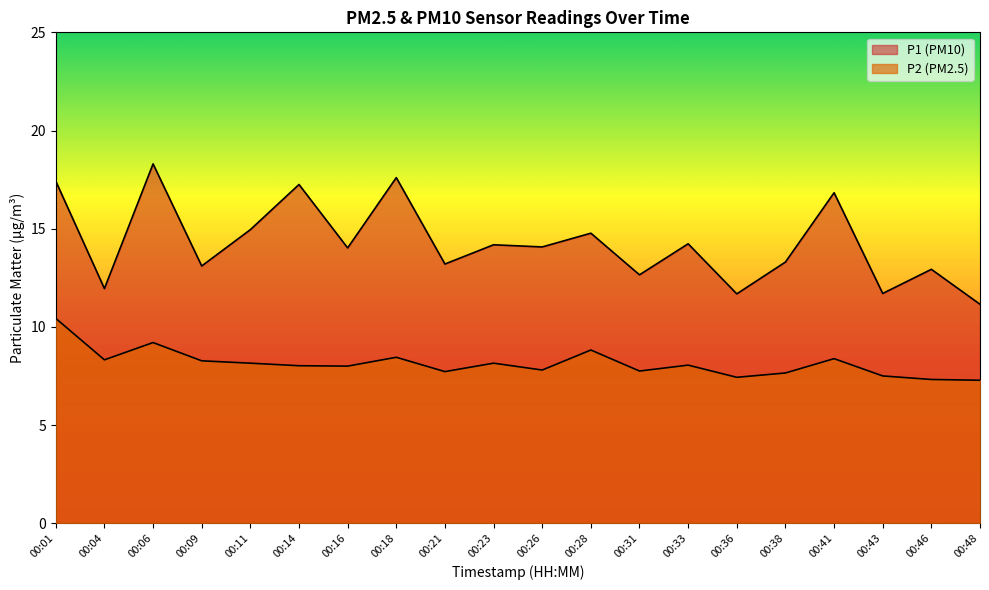

True or false: P1 and P2 intersect in this chart.

False